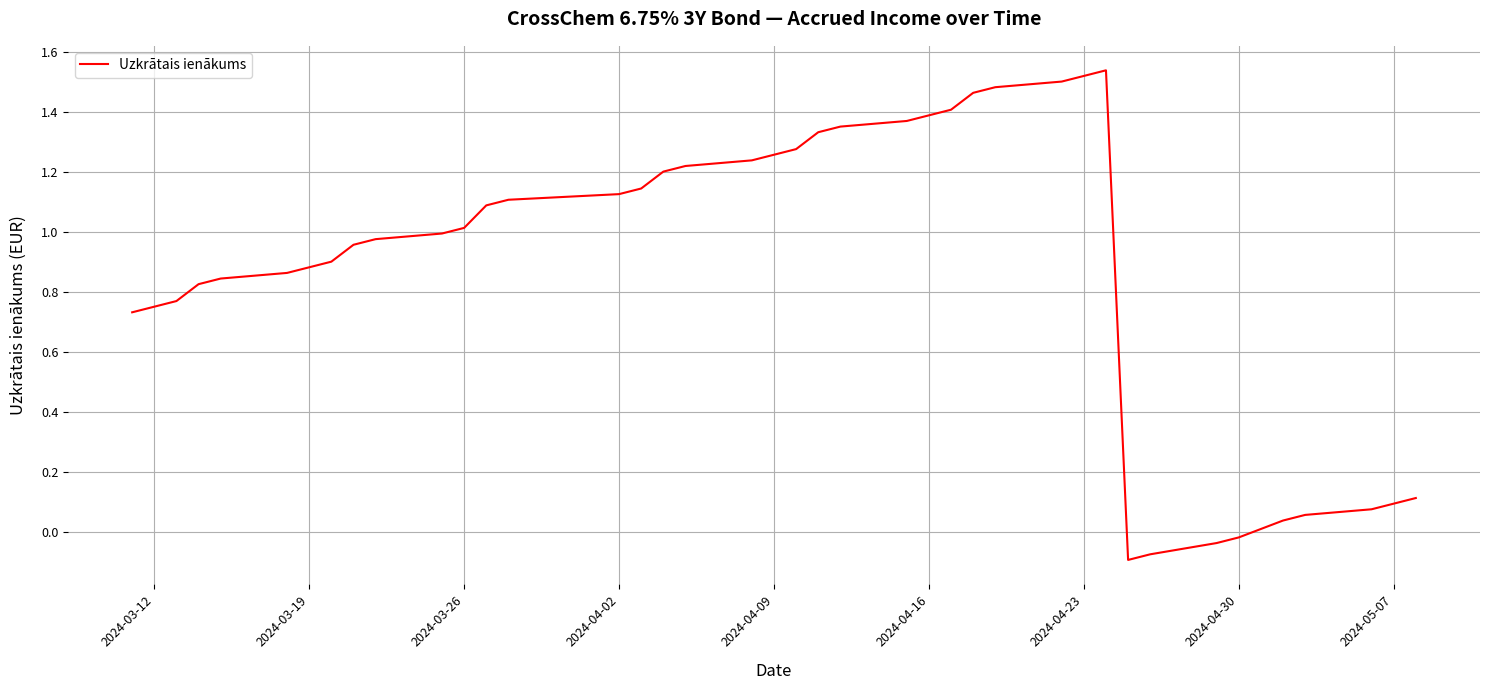

What is the difference between the maximum and minimum values?

1.6